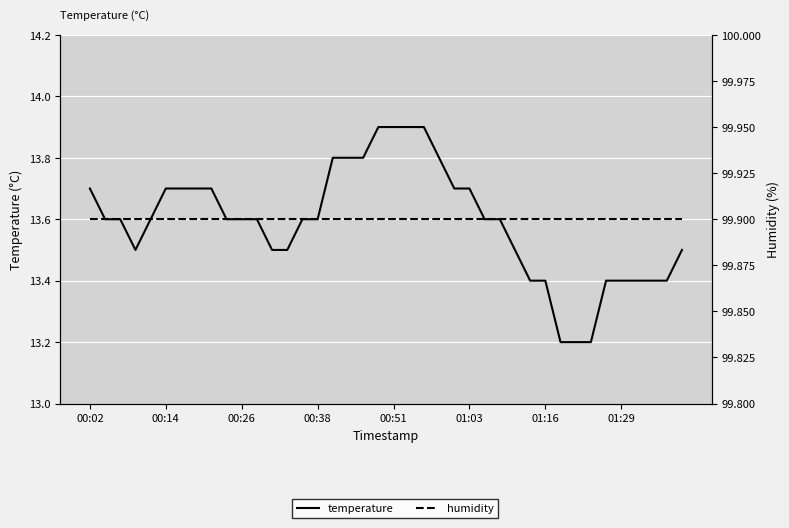

How many temperature values are between 13 and 14?

40